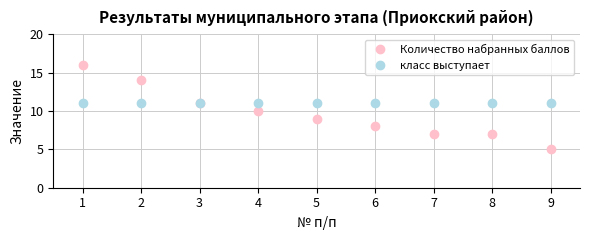

Reading left to right, transcribe all the data shown in this chart.

Количество набранных баллов: 16	14	11	10	9	8	7	7	5
класс выступает: 11	11	11	11	11	11	11	11	11